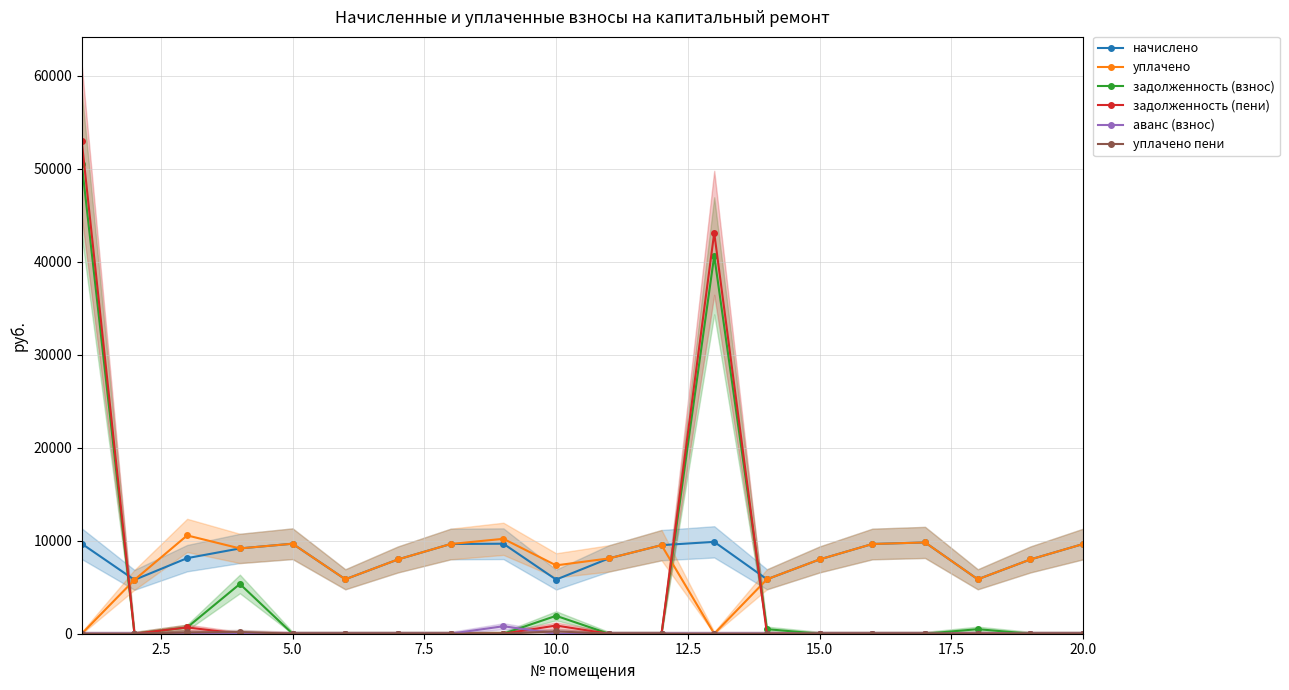

How many times do уплачено and задолженность (взнос) cross each other?

3